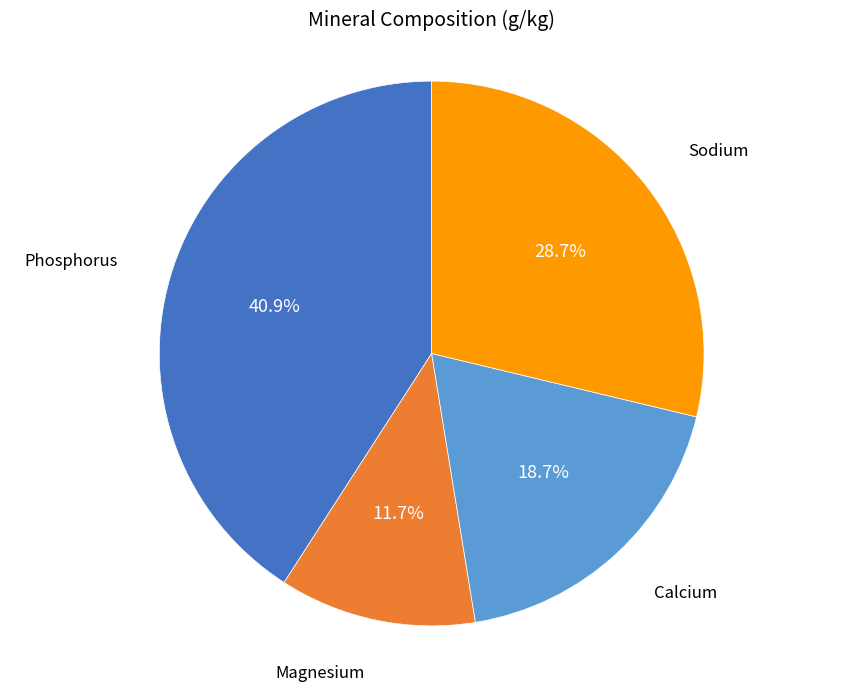

To the nearest percent, what is the combined percentage of Magnesium and Calcium?

30%